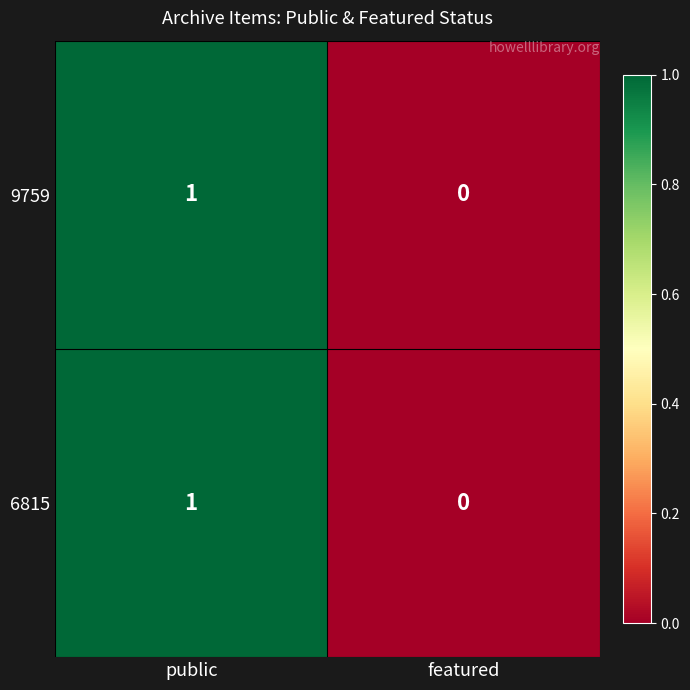

Which label corresponds to the largest value in the chart?

public